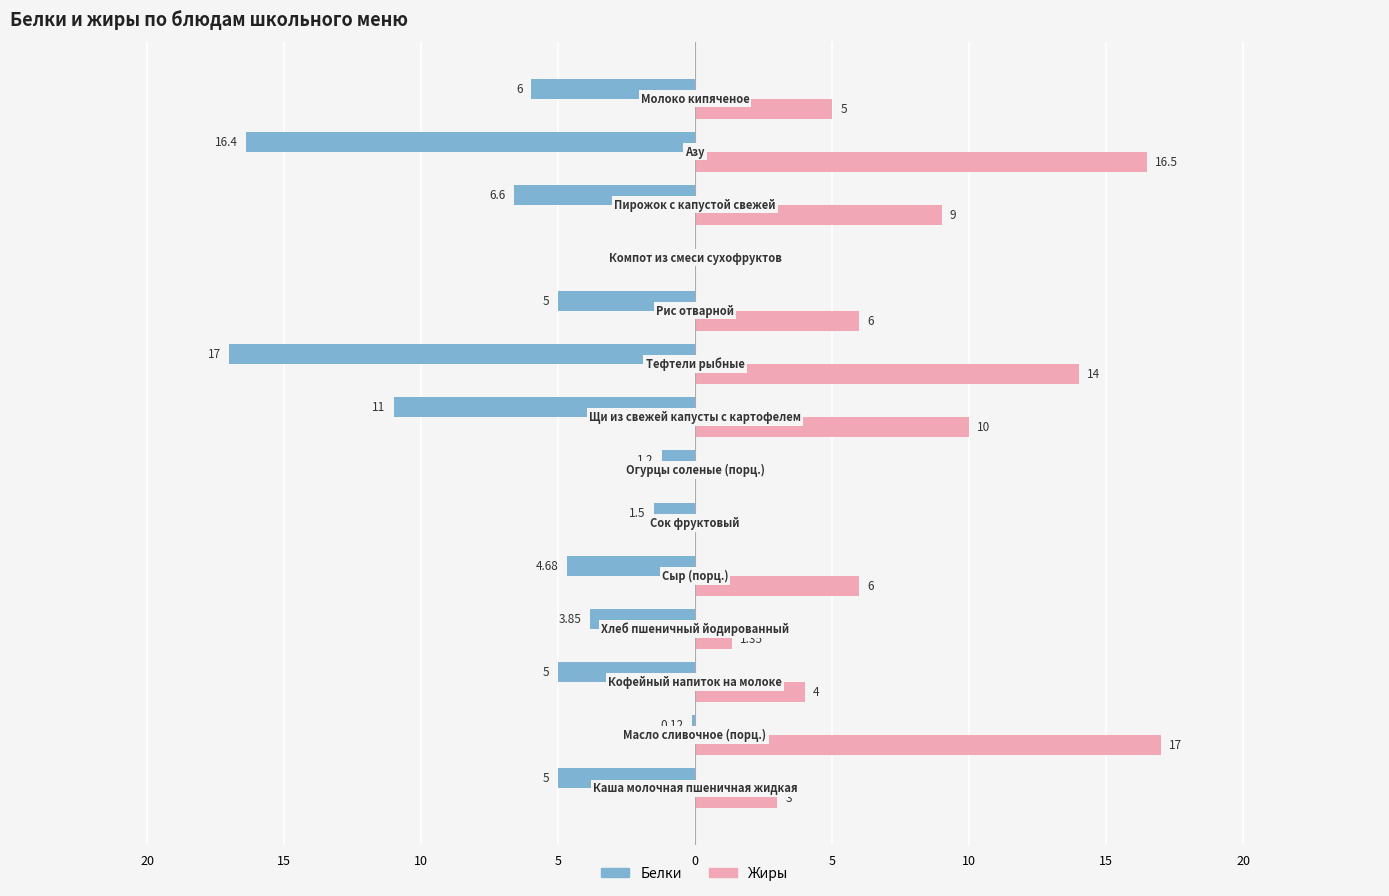

What are all the series names shown in the legend?

Белки, Жиры